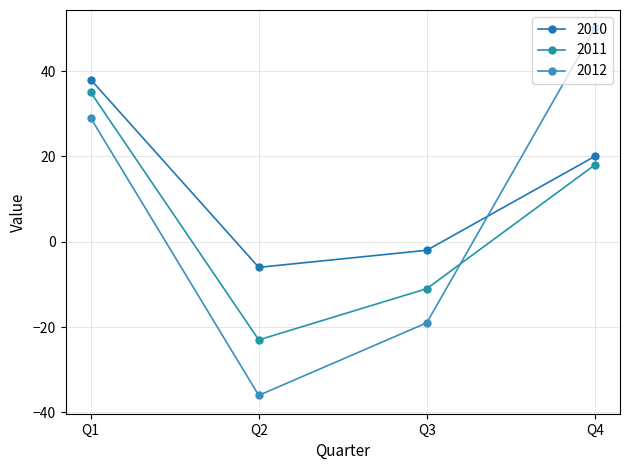

How many negative values does the 2012 series have?

2